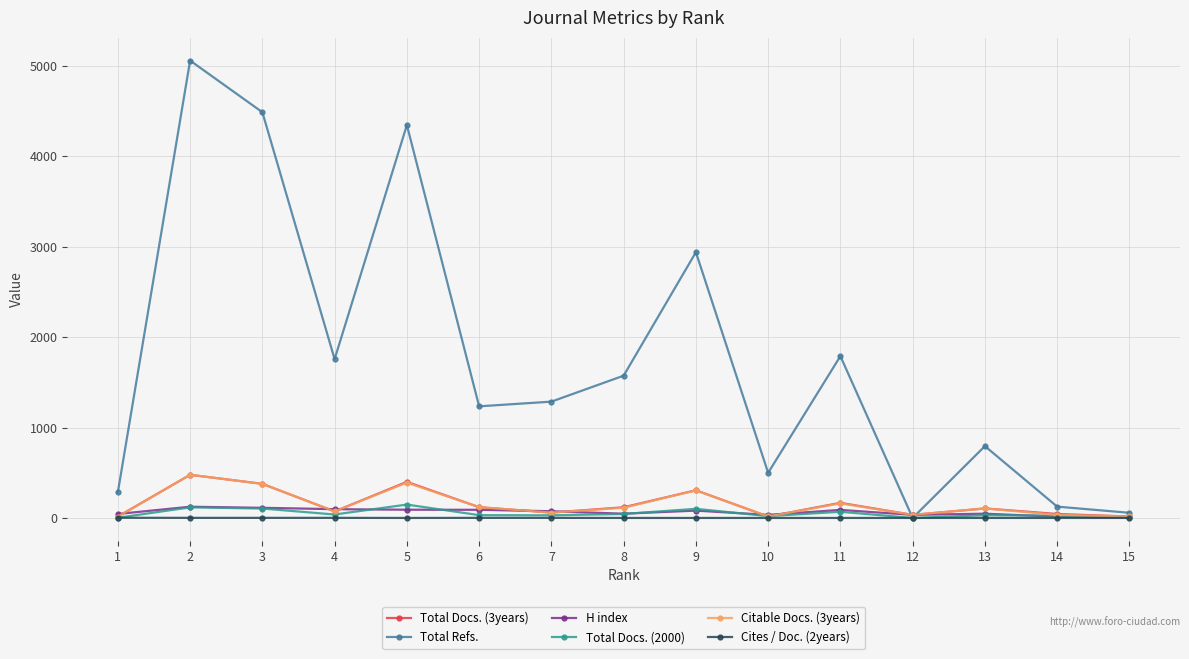

Is the value of Cites / Doc. (2years) at 5 greater than the value of Total Docs. (3years) at 2?

No